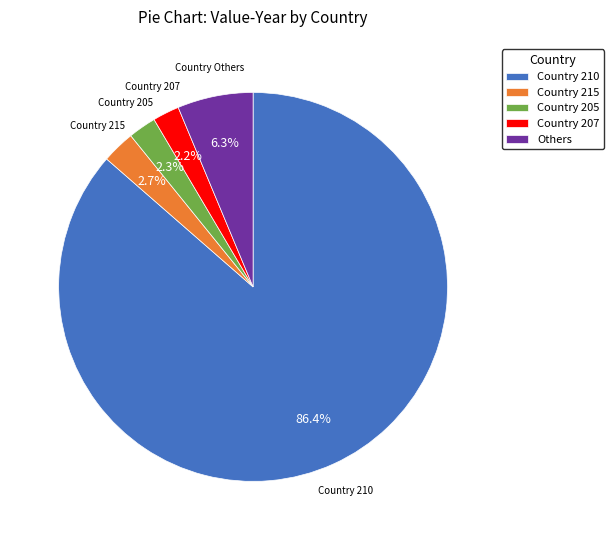

Count the number of slices in the pie.

5